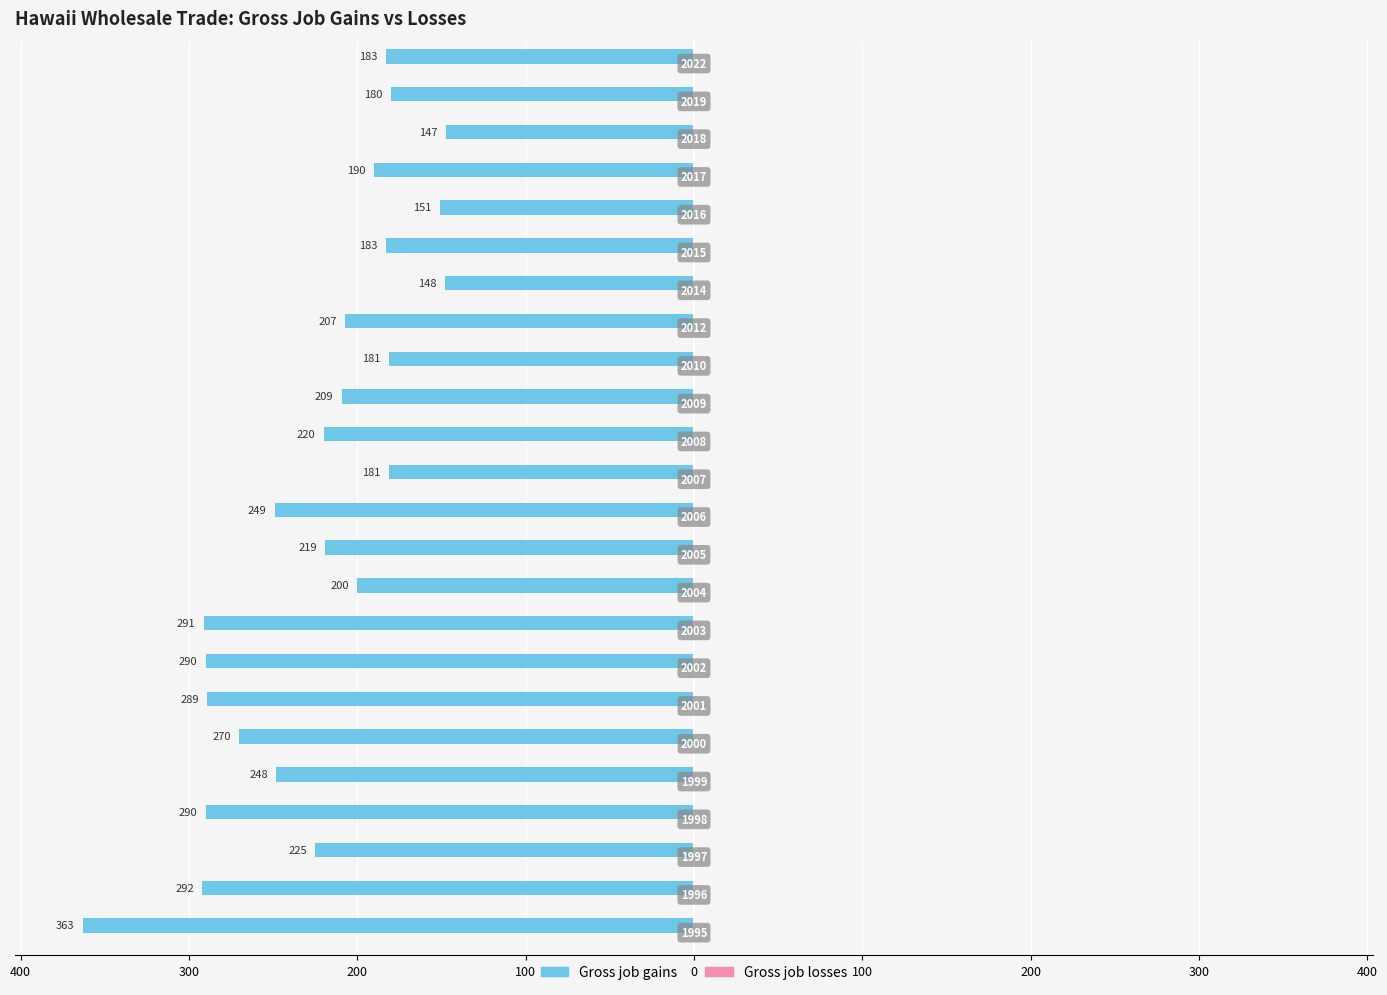

Does the chart contain any negative values?

Yes